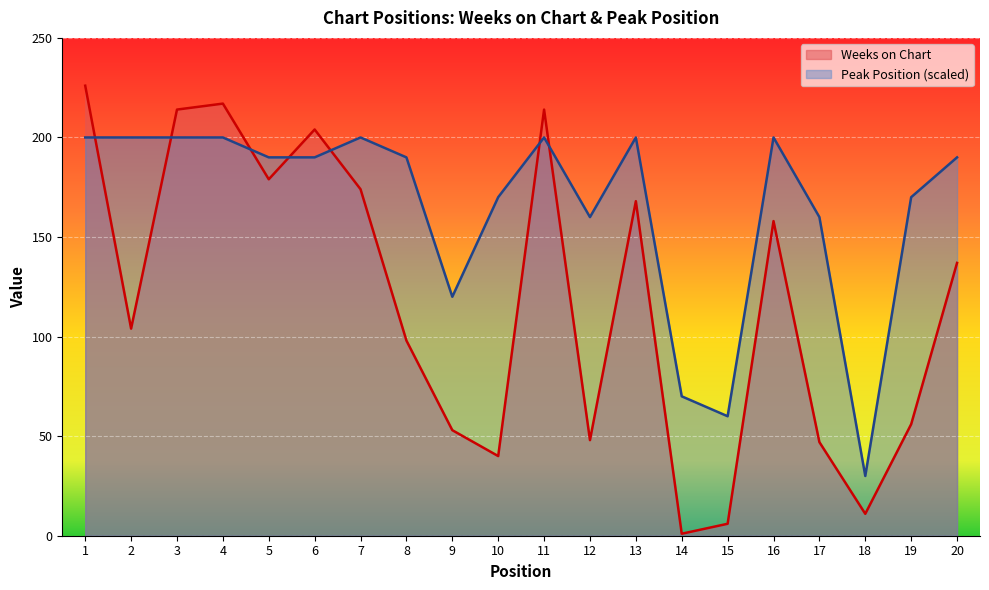

How many interior local valleys does the Weeks on Chart series have?

6